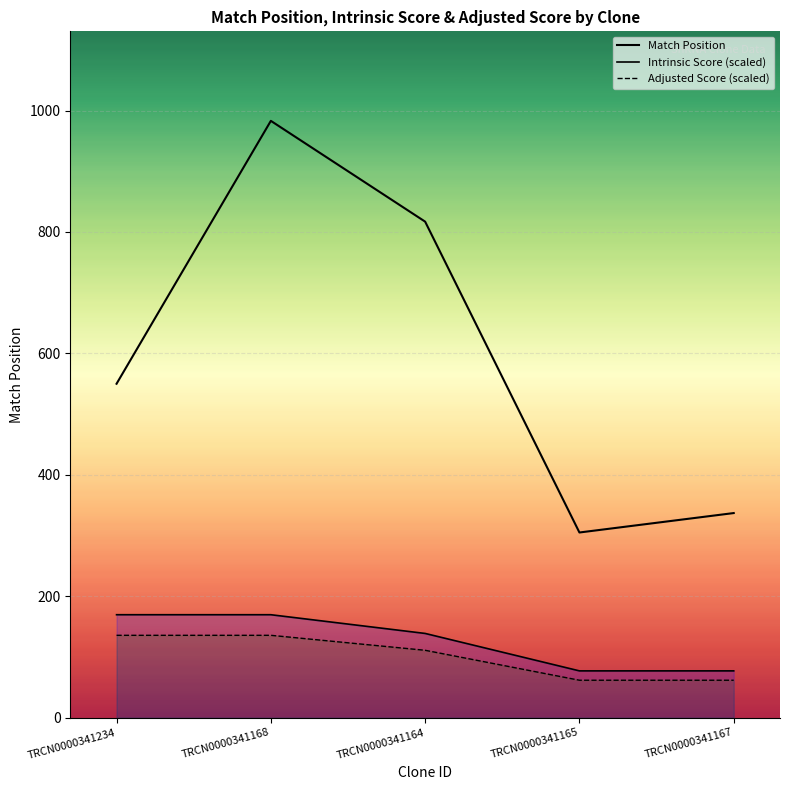

True or false: Adjusted Score (scaled) and Intrinsic Score (scaled) cross at least once.

False